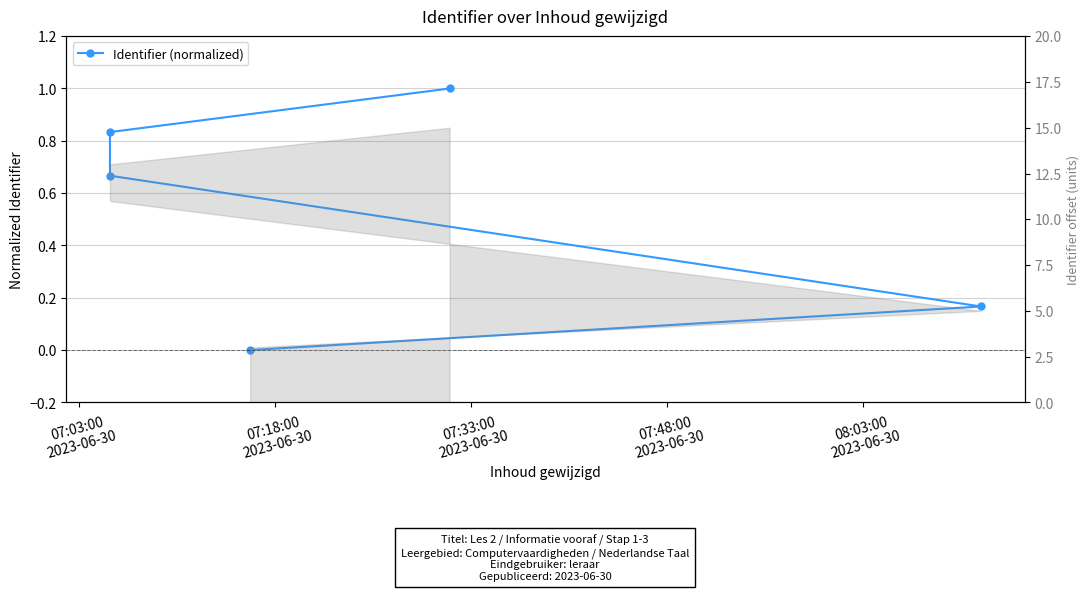

How many lines are shown in the chart?

1